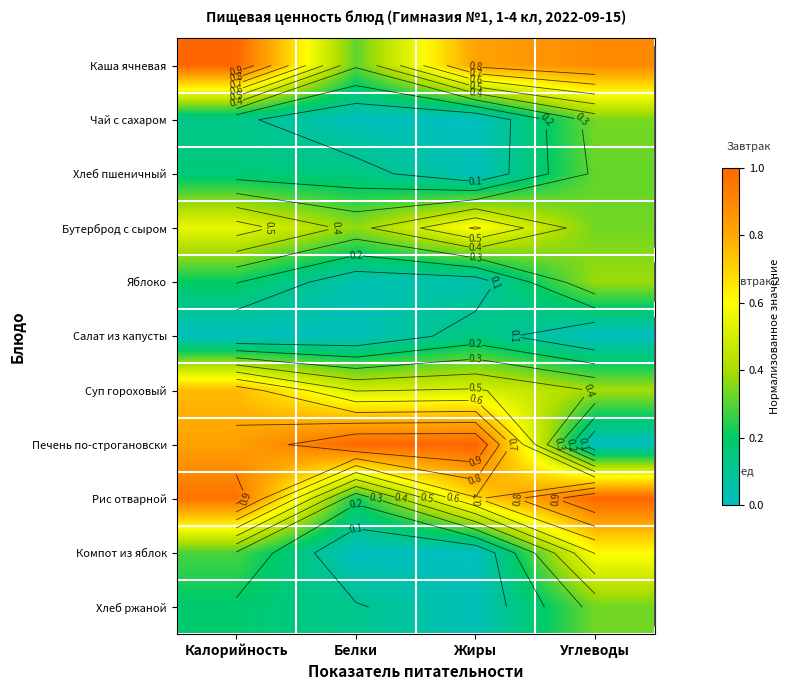

How many Суп гороховый values are between 0 and 1?

4